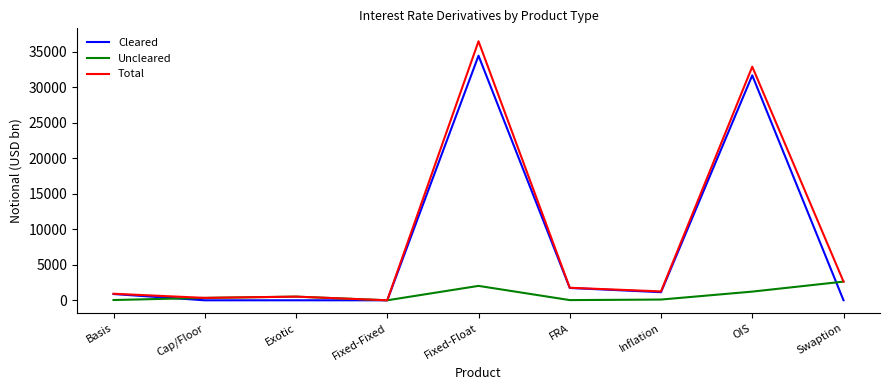

At which category is the sum across all series the highest?

Fixed-Float